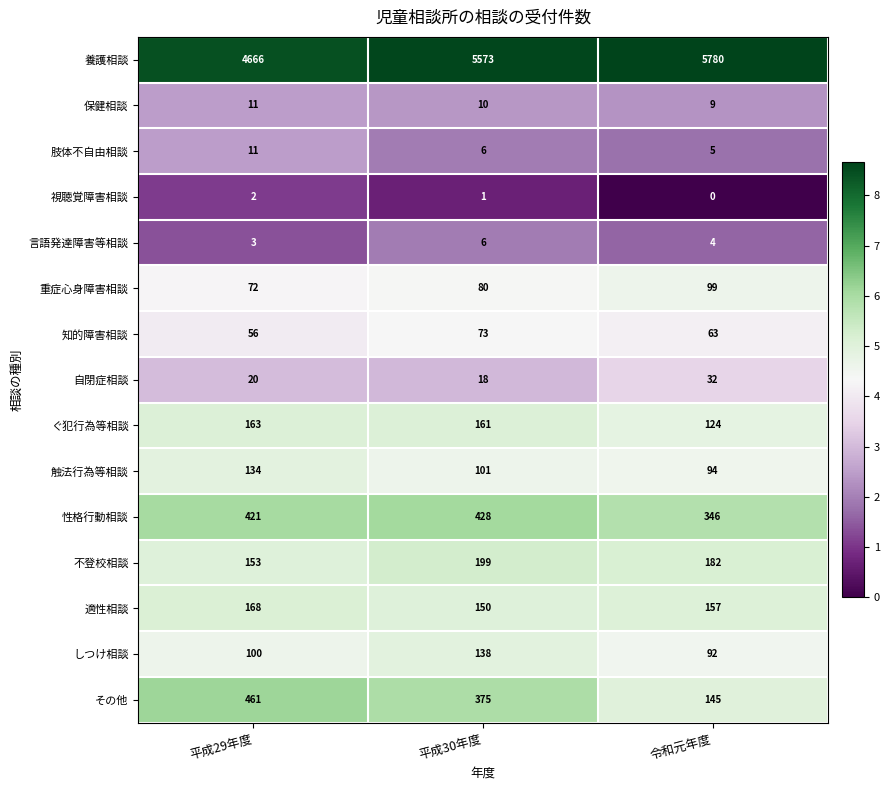

Which series changed the most between 平成30年度 and 令和元年度?

その他